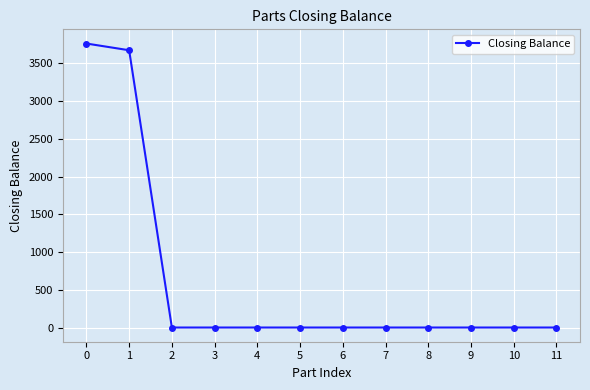

Reading left to right, extract all data points from this chart.

0=3762	1=3673	2=0	3=0	4=0	5=0	6=0	7=0	8=0	9=0	10=0	11=0